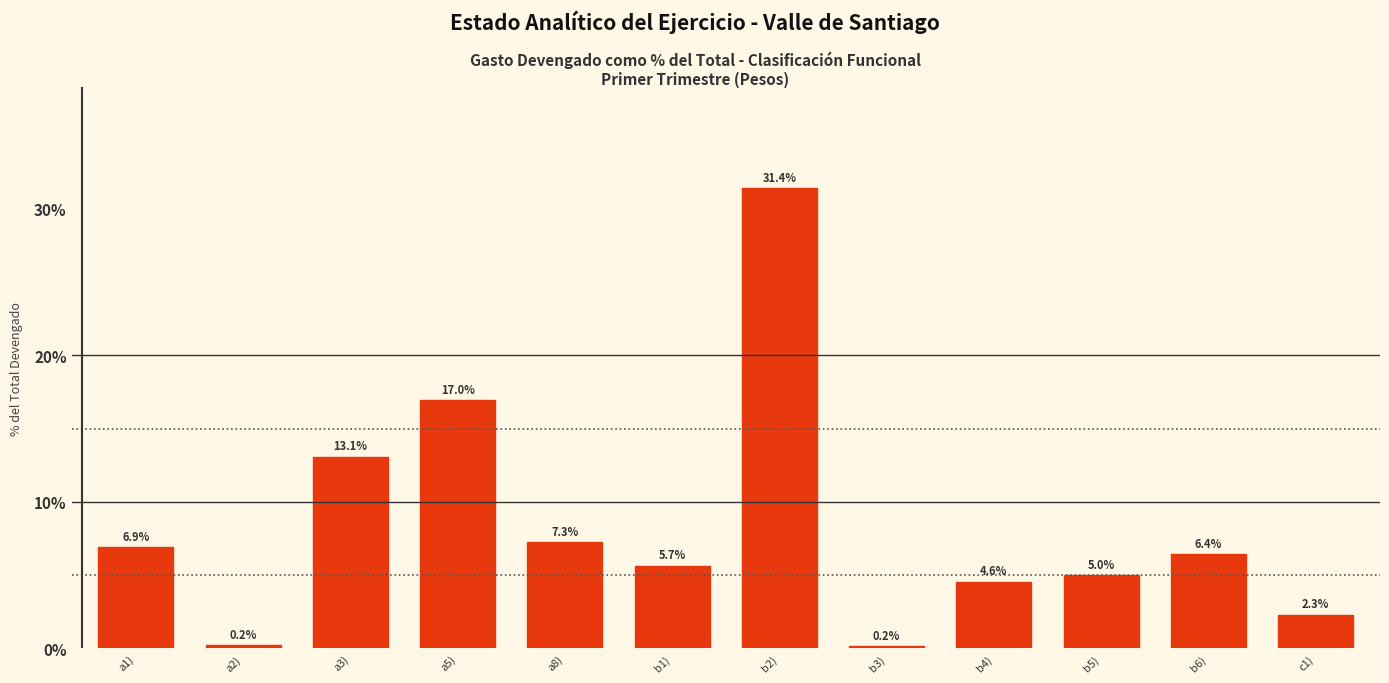

Reading left to right, what are all the values shown in this chart?

6.9	0.2	13.1	17.0	7.3	5.7	31.4	0.2	4.6	5.0	6.4	2.3